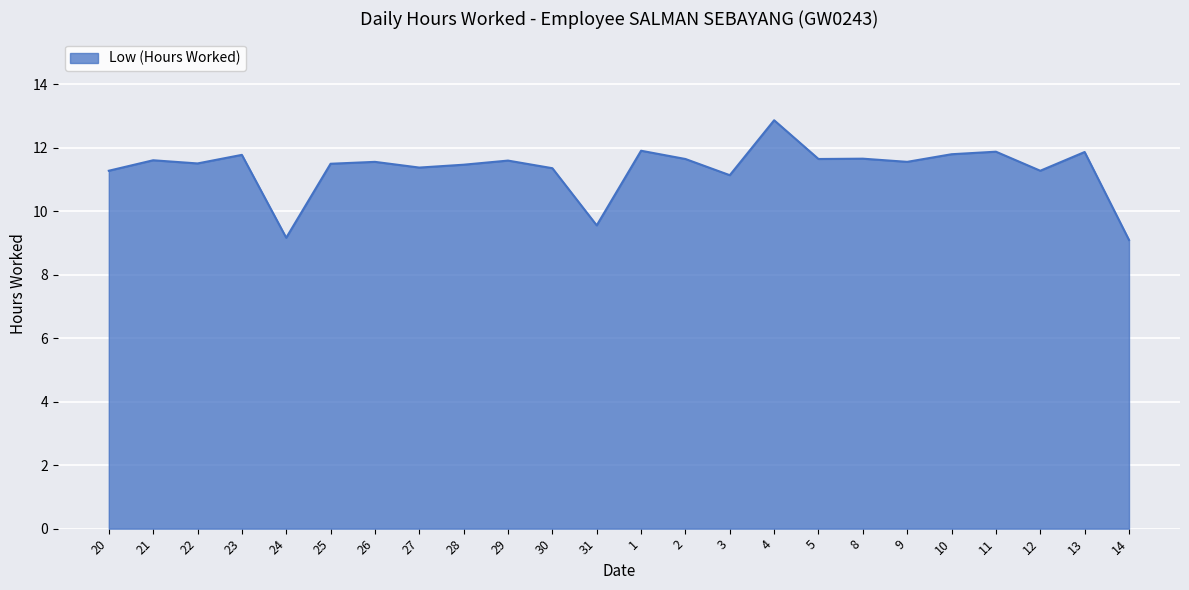

Where is the data nearest to the value 10?

31